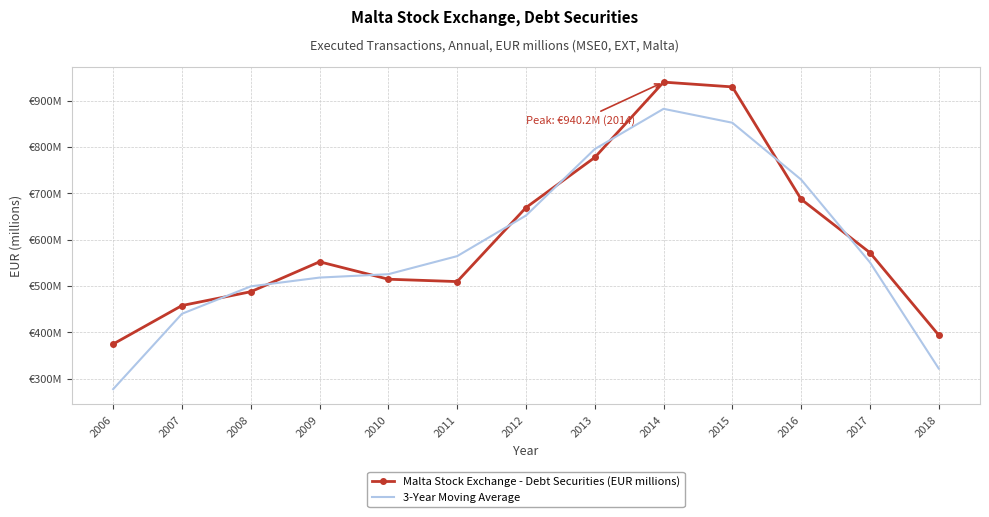

List the series in order of their overall mean, lowest first.

3-Year Moving Average, Malta Stock Exchange - Debt Securities (EUR millions)